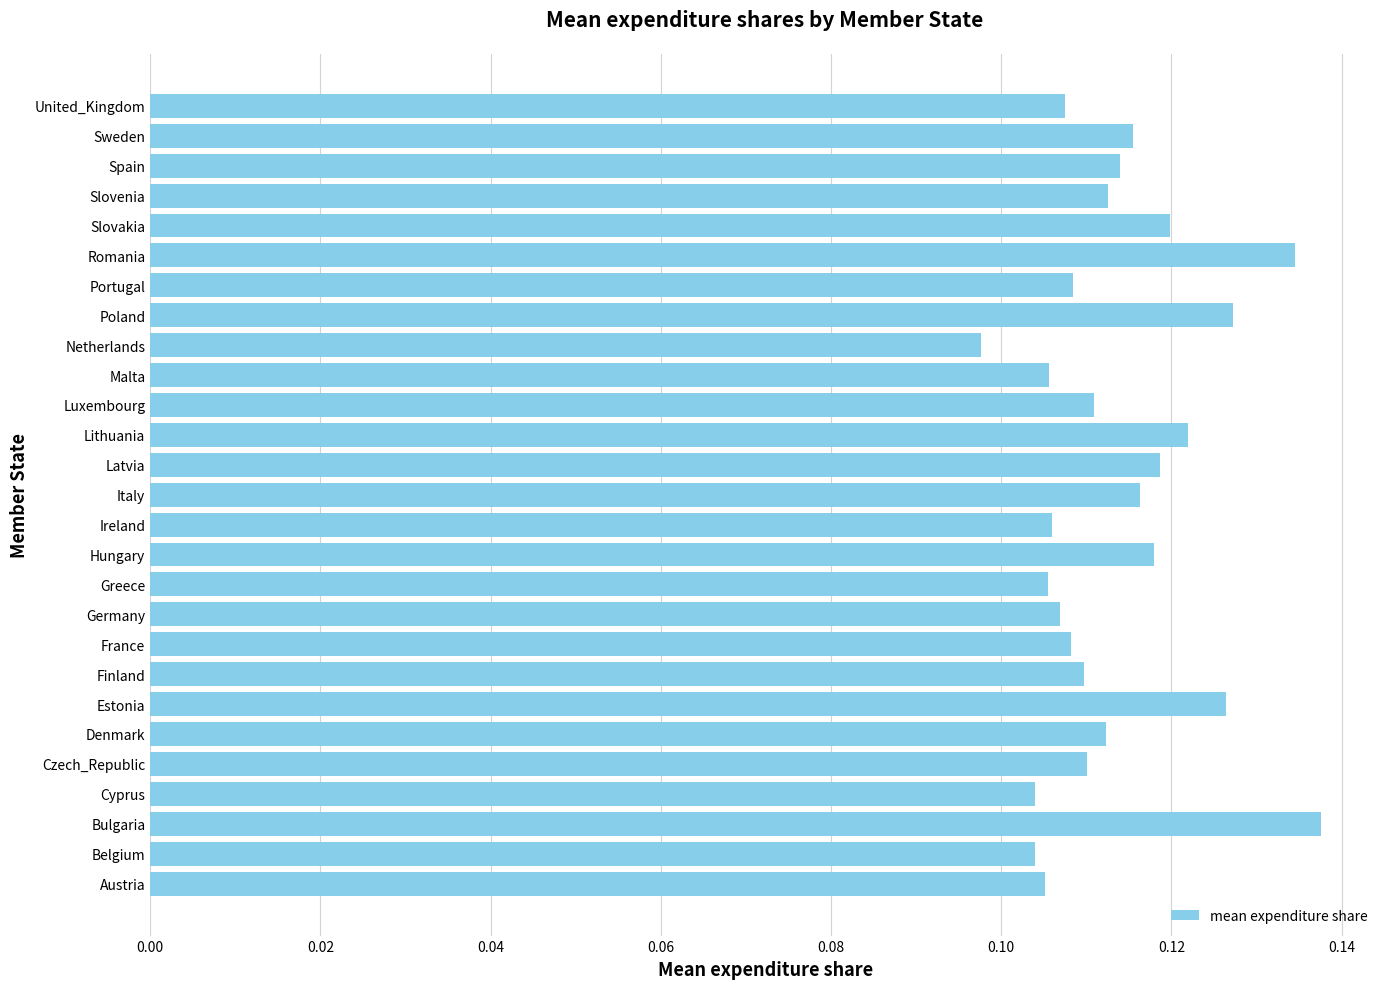

Does the chart contain stacked bars?

No